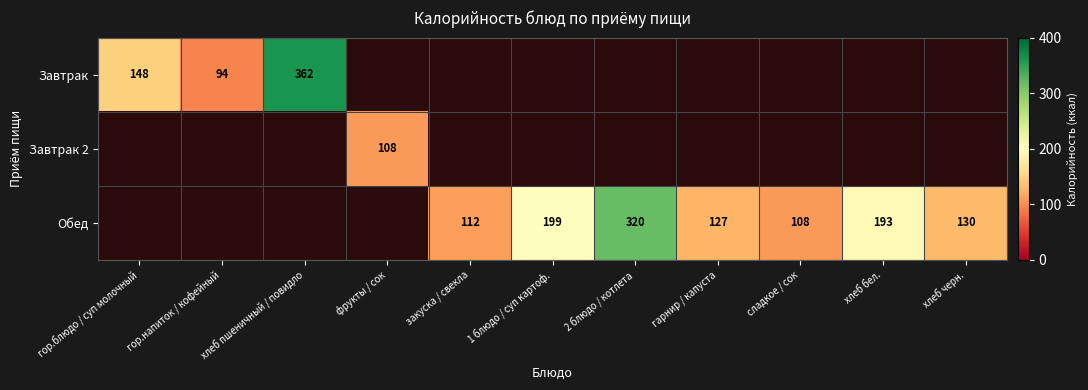

Between фрукты / сок and гарнир / капуста, which is larger?

гарнир / капуста